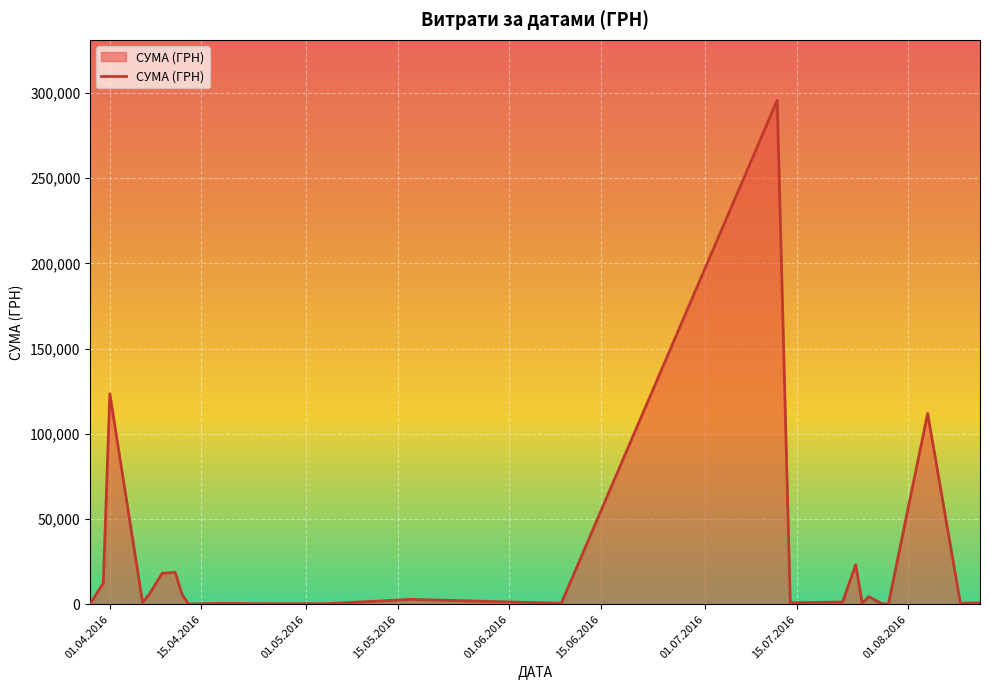

What is the greatest value displayed?

295638.6